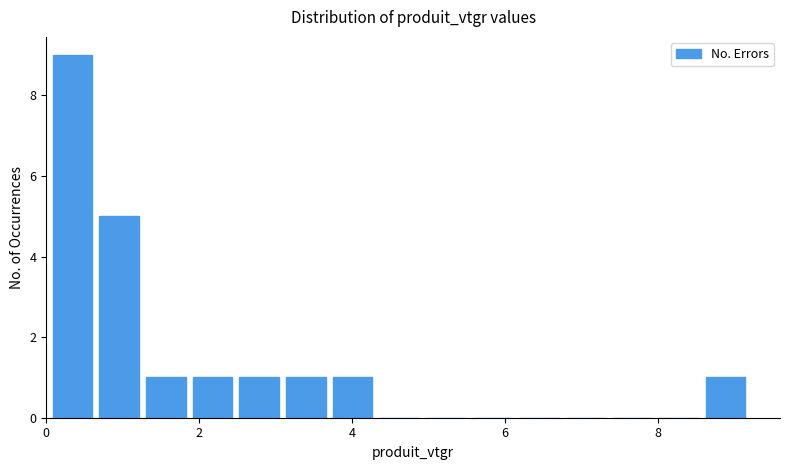

Around what value on the x-axis is the tallest bar? Give the approximate position of its centre, as read against the axis.

0.4